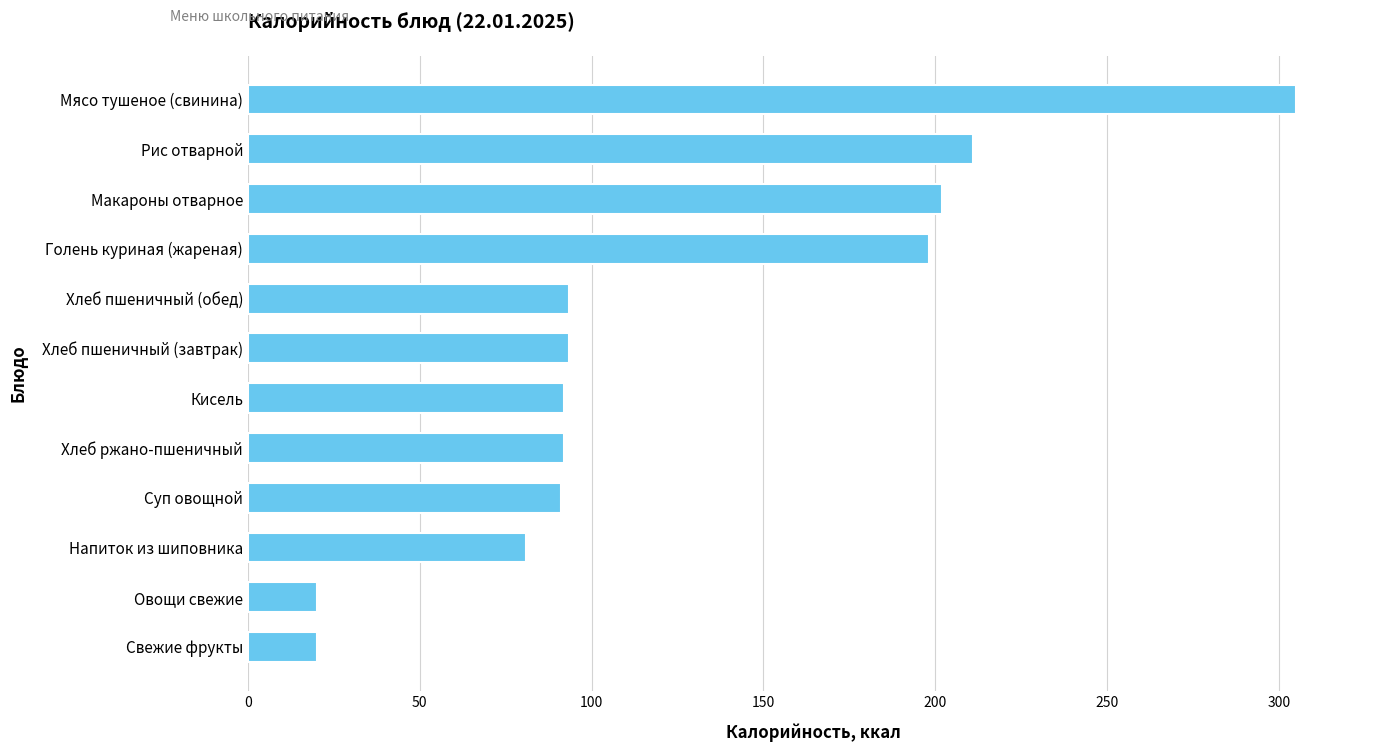

The value at Напиток из шиповника is 81.0. True or false?

True